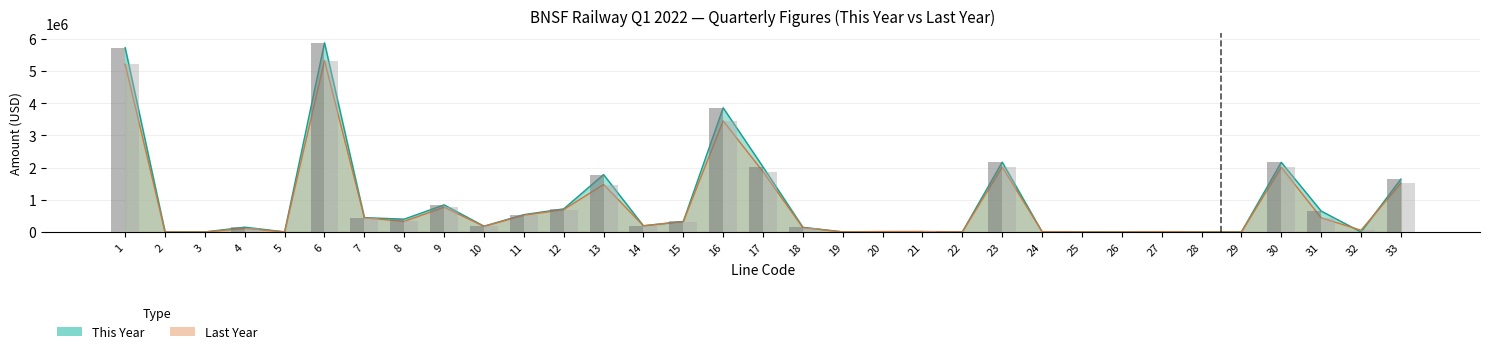

What is the difference between the highest and lowest values at 25?

81